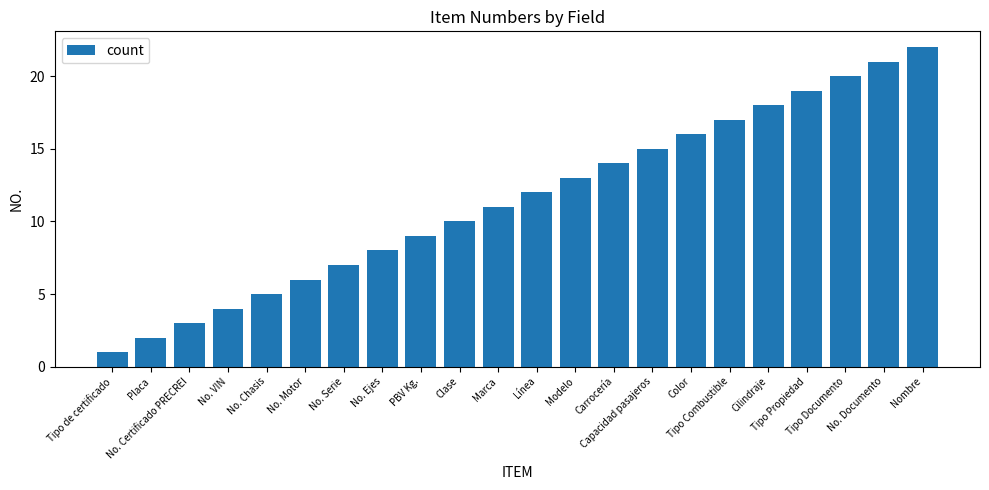

Between Modelo and No. Certificado PRECREI, which is larger?

Modelo